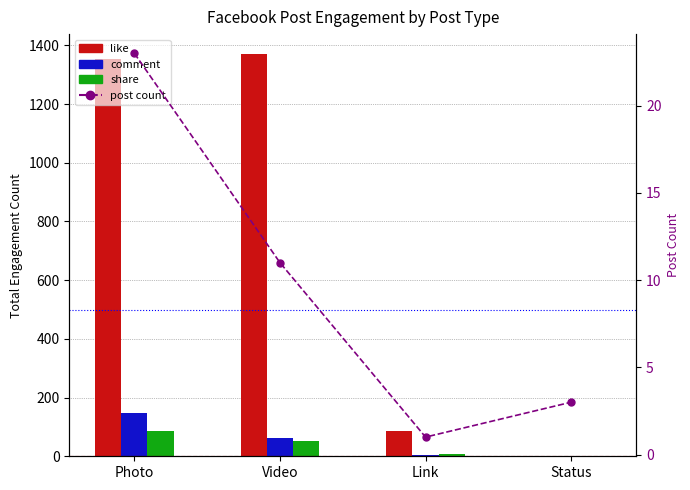

Reading left to right, list all the values displayed in this chart.

like: 1354	1370	87	0
comment: 147	62	4	0
share: 87	51	8	0
post count: 23	11	1	3